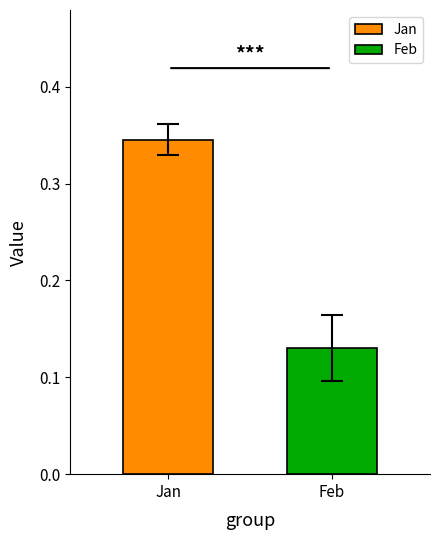

List the series in order of their overall mean, highest first.

Jan, Feb